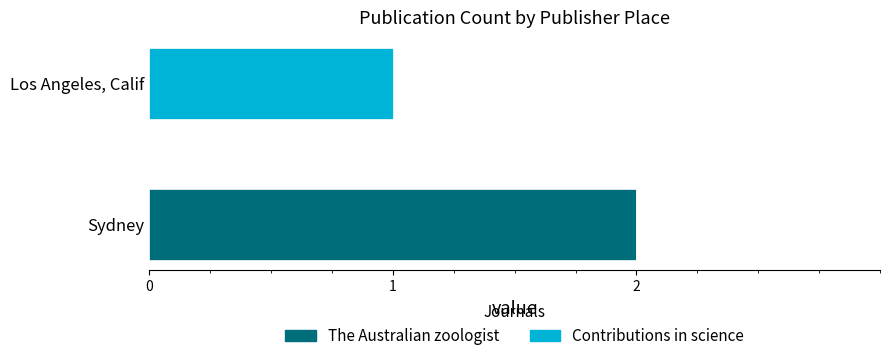

At which label does The Australian zoologist reach its peak?

Sydney